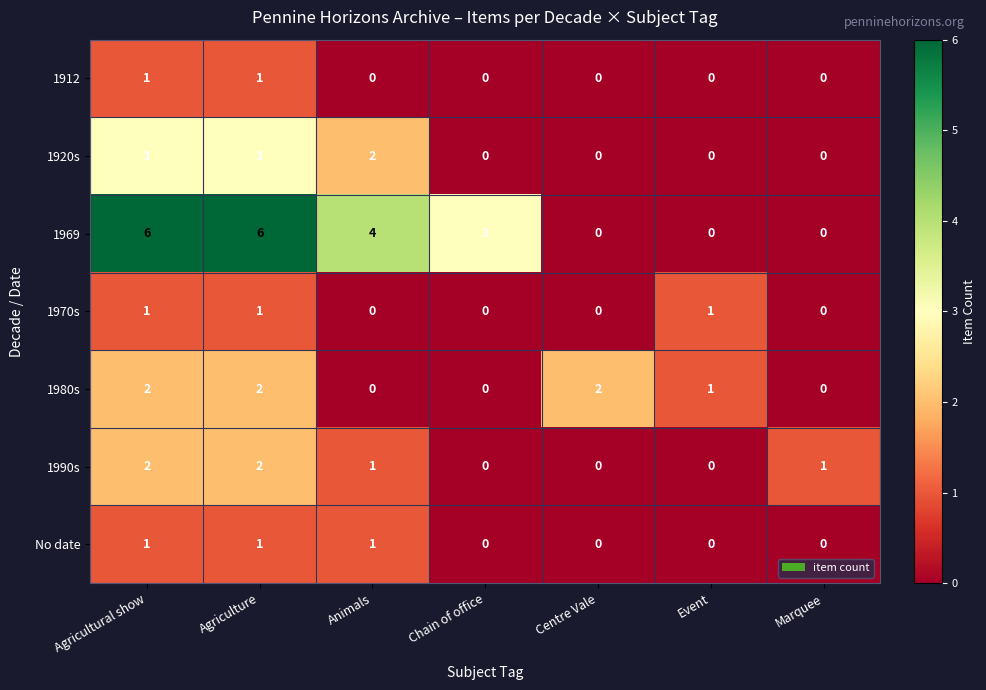

What is the total value across all series at Animals?

8